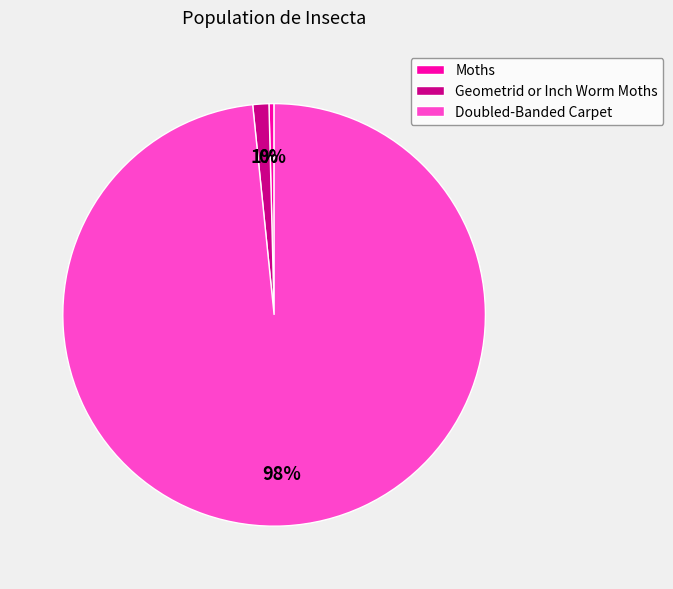

Rank the categories by value from highest to lowest.

Doubled-Banded Carpet, Geometrid or Inch Worm Moths, Moths